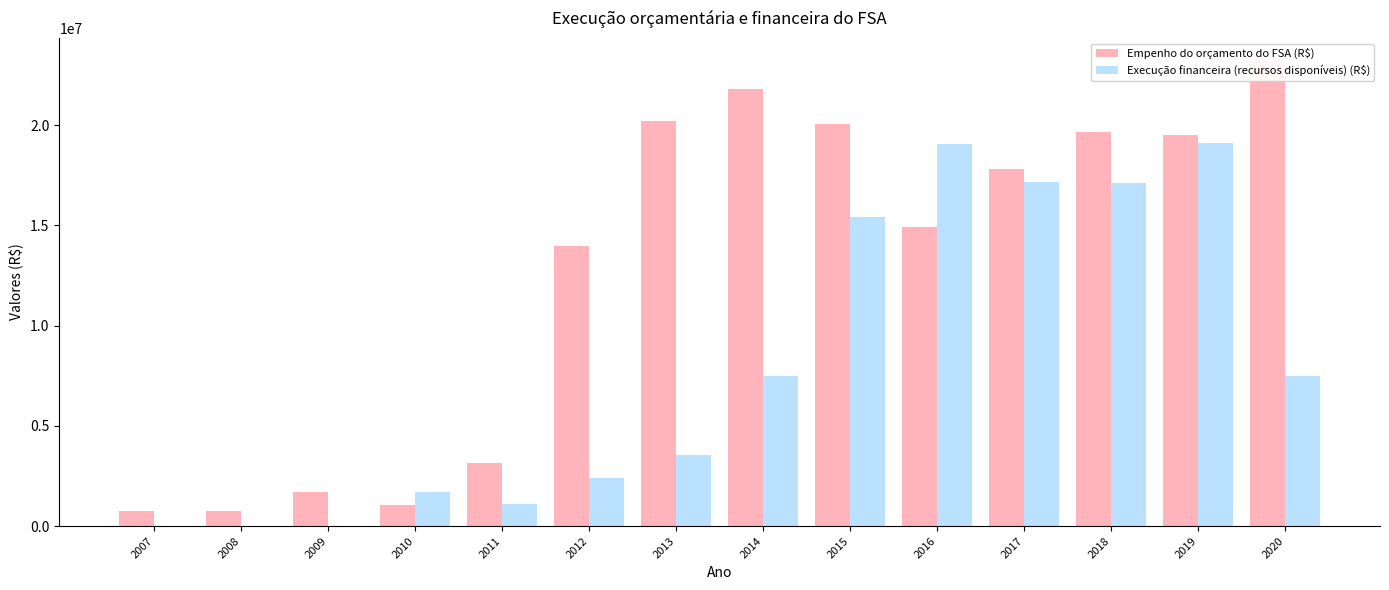

What is the total value across all series at 2011?

4226696.3